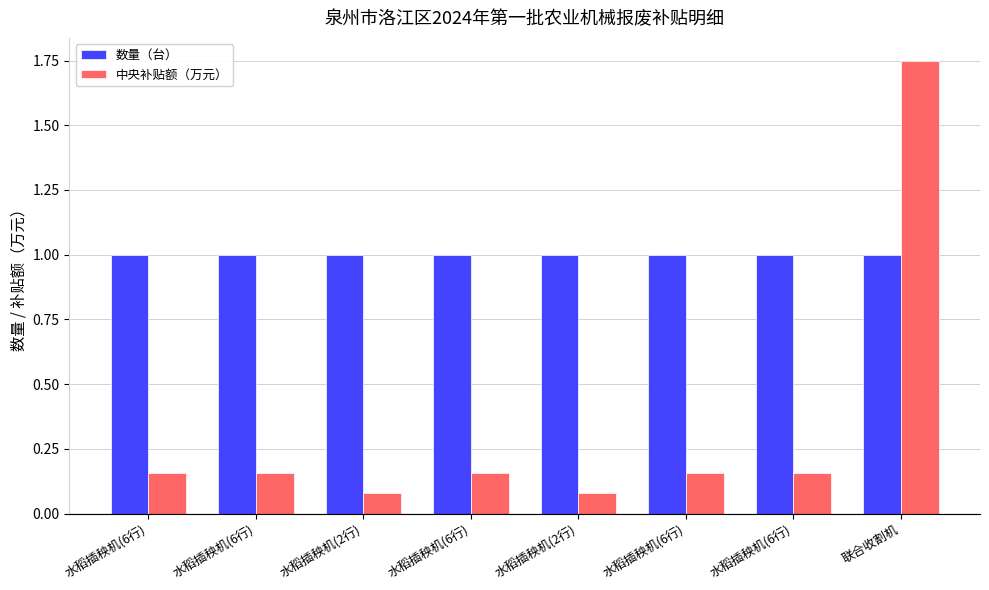

Does the chart contain any negative values?

No